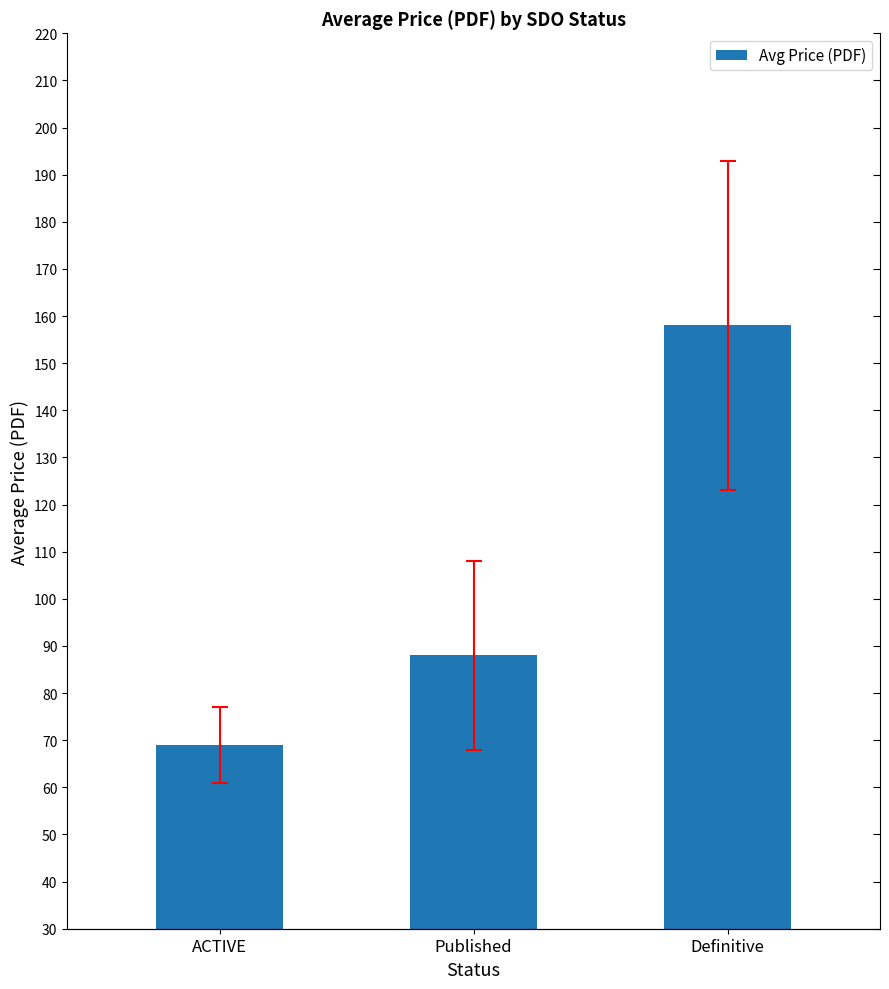

Is it true that the value at Published is 150?

False